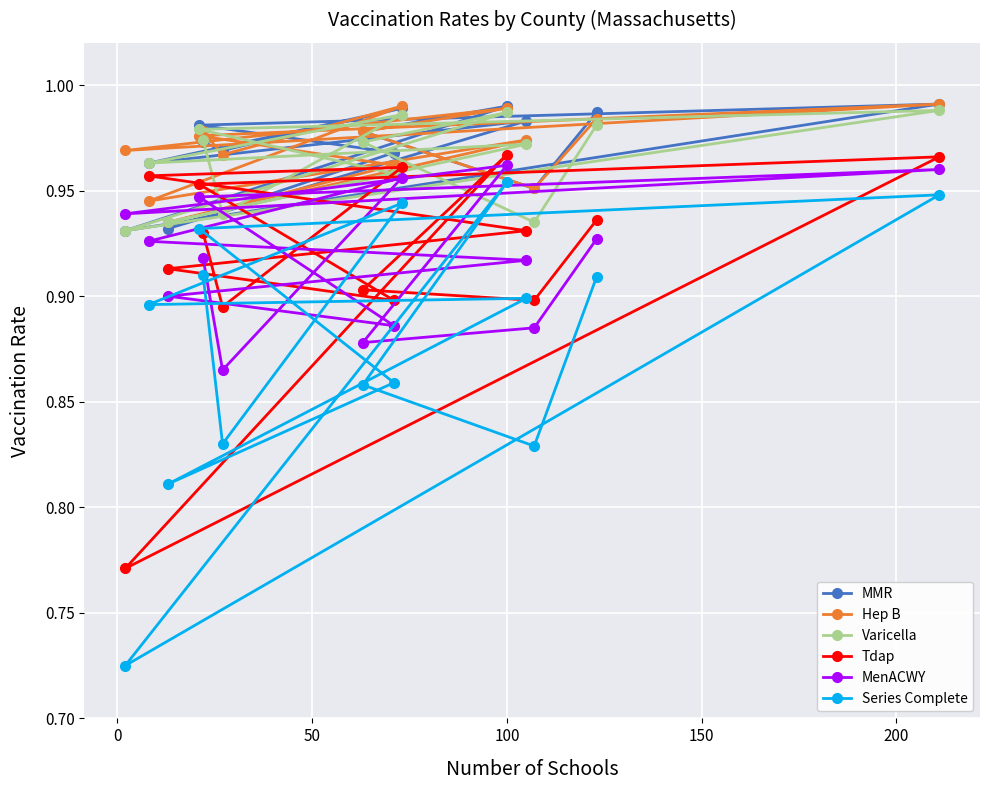

Count the MMR values in the range 0 to 1.

14